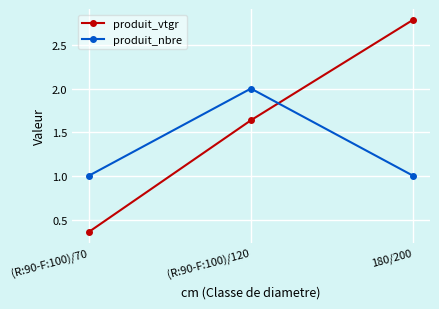

What is the sum of all produit_nbre values?

4.0